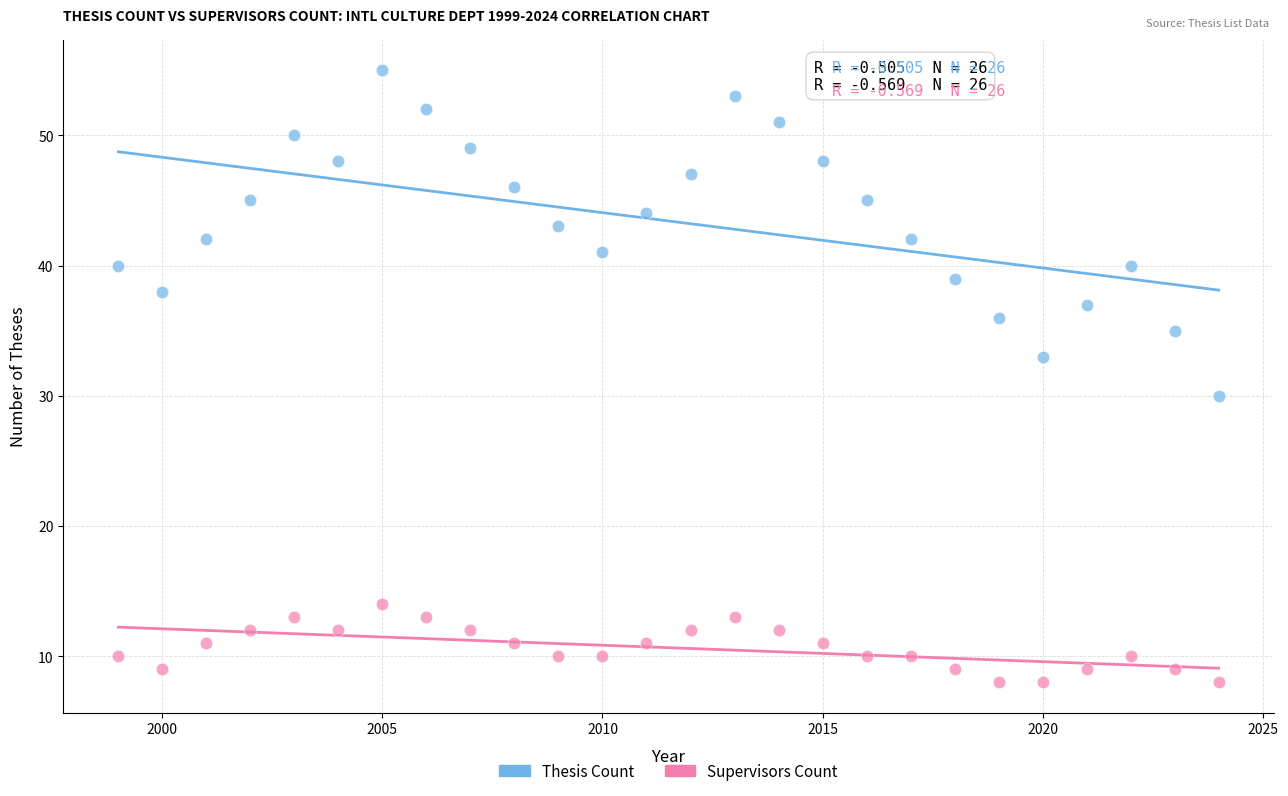

Across all series, what Y value is closest to 31?

30